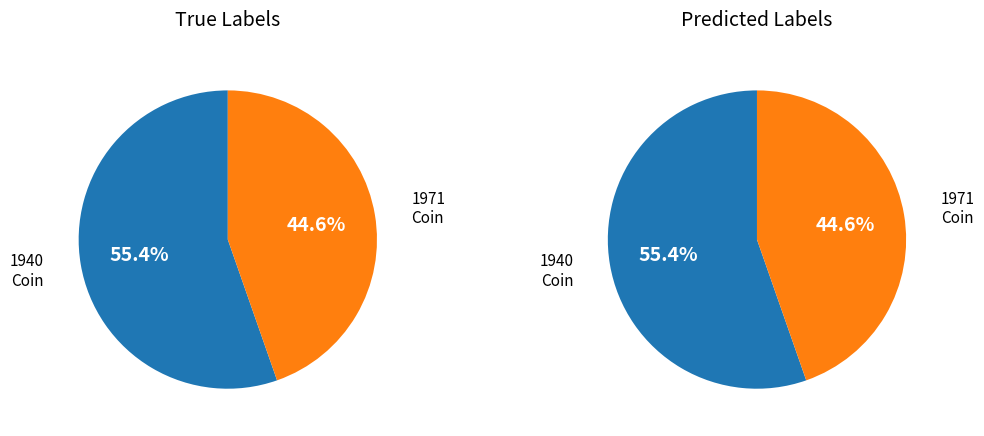

Is 1940.113.470 the majority of the pie?

Yes